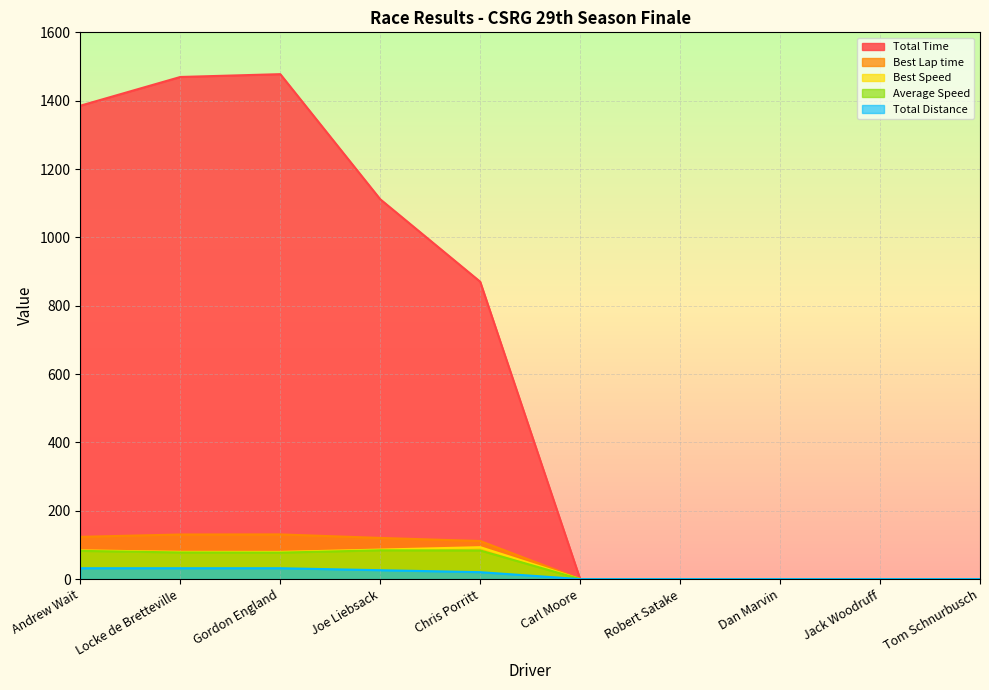

Reading left to right, list all the values displayed in this chart.

Total Time: Andrew Wait=1385.3	Locke de Bretteville=1469.4	Gordon England=1477.6	Joe Liebsack=1111.5	Chris Porritt=870.2	Carl Moore=0.0	Robert Satake=0.0	Dan Marvin=0.0	Jack Woodruff=0.0	Tom Schnurbusch=0.0
Best Lap time: Andrew Wait=123.6	Locke de Bretteville=130.5	Gordon England=130.8	Joe Liebsack=120.4	Chris Porritt=111.4	Carl Moore=0.0	Robert Satake=0.0	Dan Marvin=0.0	Jack Woodruff=0.0	Tom Schnurbusch=0.0
Best Speed: Andrew Wait=84.1	Locke de Bretteville=79.7	Gordon England=79.5	Joe Liebsack=86.4	Chris Porritt=93.4	Carl Moore=0.0	Robert Satake=0.0	Dan Marvin=0.0	Jack Woodruff=0.0	Tom Schnurbusch=0.0
Average Speed: Andrew Wait=82.6	Locke de Bretteville=77.9	Gordon England=77.4	Joe Liebsack=84.2	Chris Porritt=83.7	Carl Moore=0.0	Robert Satake=0.0	Dan Marvin=0.0	Jack Woodruff=0.0	Tom Schnurbusch=0.0
Total Distance: Andrew Wait=31.8	Locke de Bretteville=31.8	Gordon England=31.8	Joe Liebsack=26.0	Chris Porritt=20.2	Carl Moore=0.0	Robert Satake=0.0	Dan Marvin=0.0	Jack Woodruff=0.0	Tom Schnurbusch=0.0